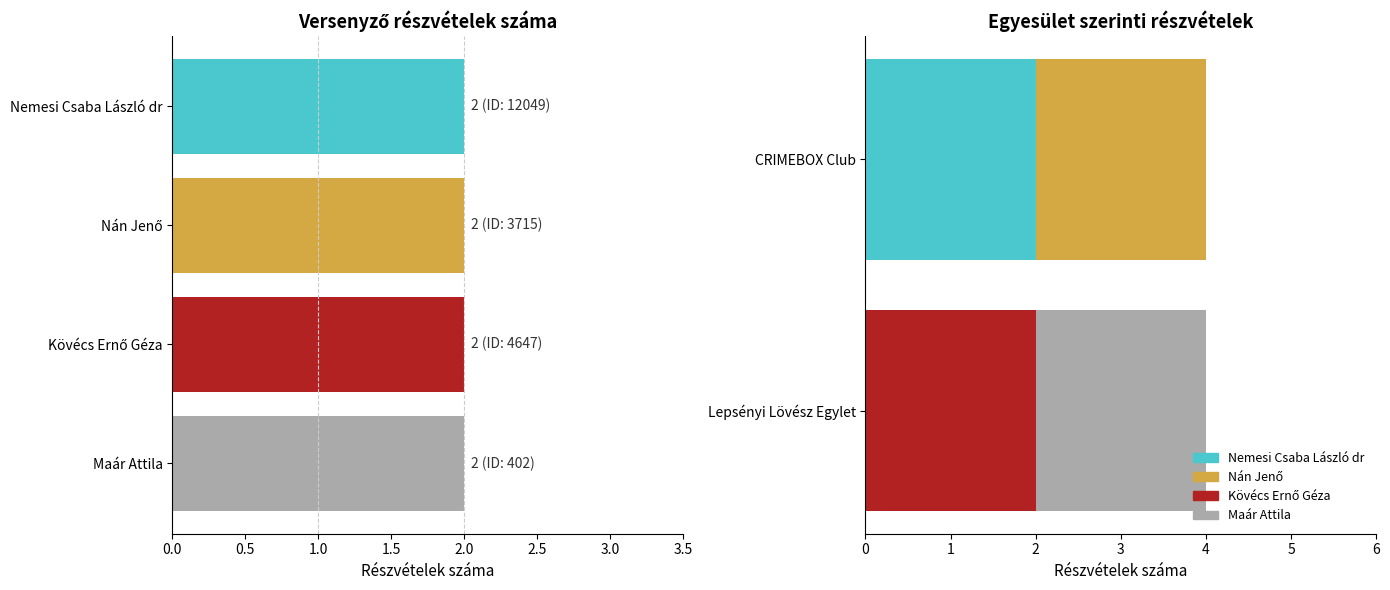

Are the bars horizontal?

Yes